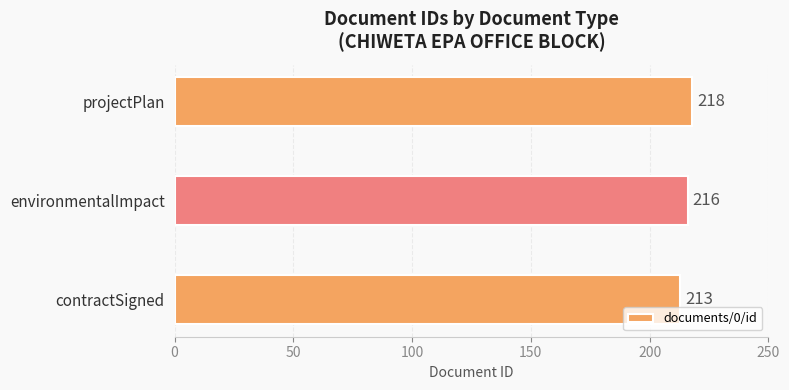

List the labels in order of value, largest first.

projectPlan, environmentalImpact, contractSigned